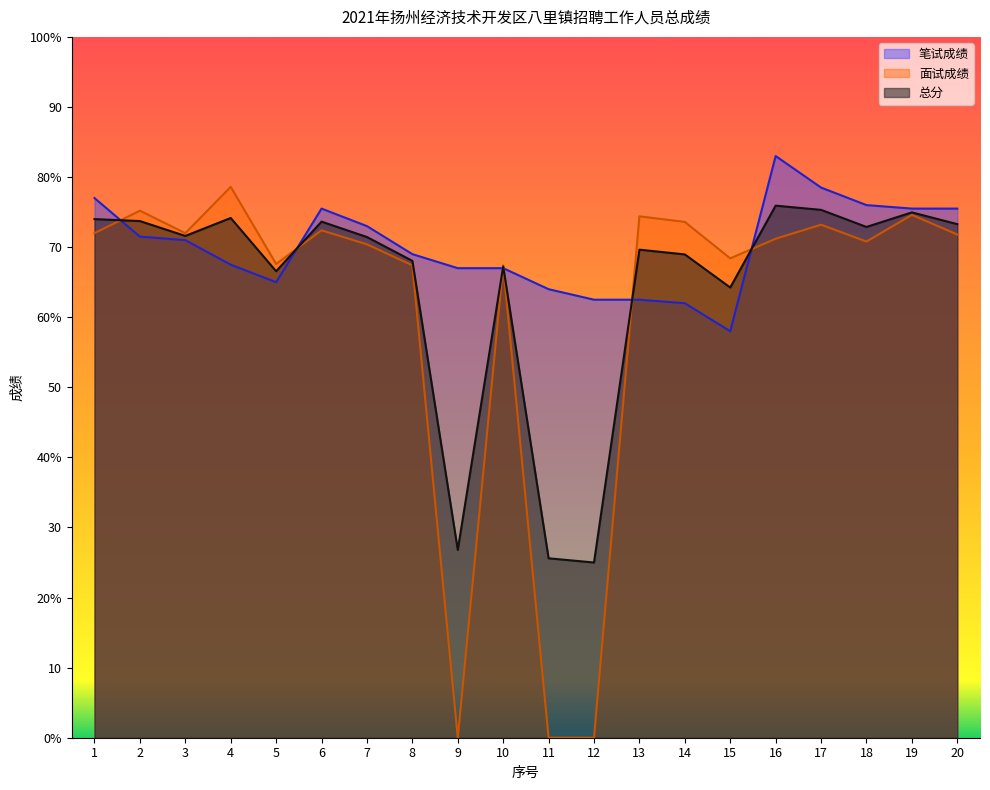

What is the sum of all 总分 values?

1293.0